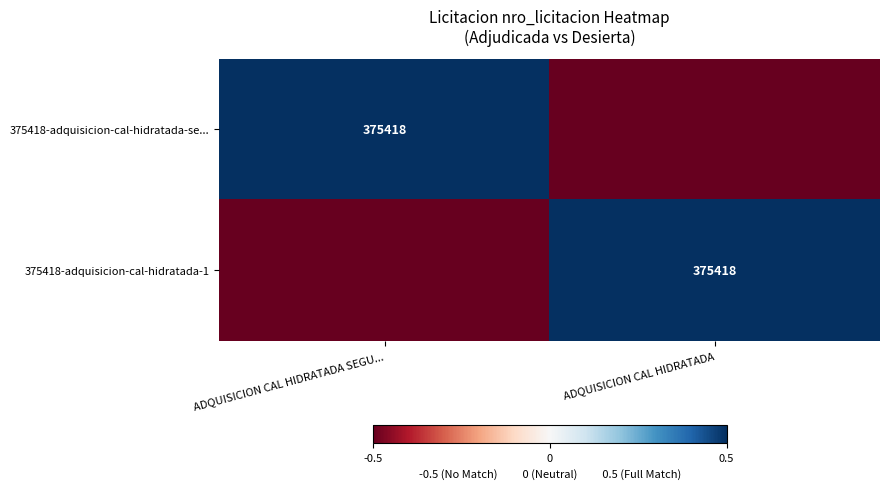

The value of 375418-adquisicion-cal-hidratada-1 at ADQUISICION CAL HIDRATADA is 529870.9. True or false?

False